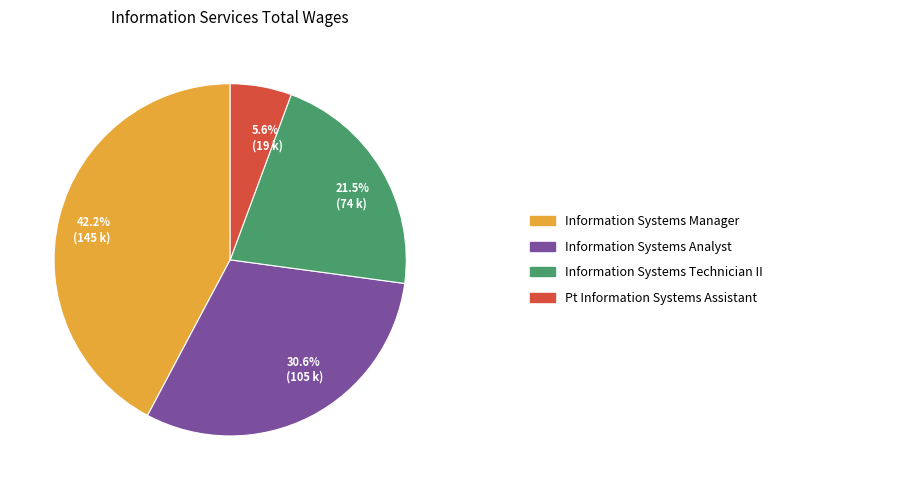

Is there any slice that represents more than half of the pie?

No